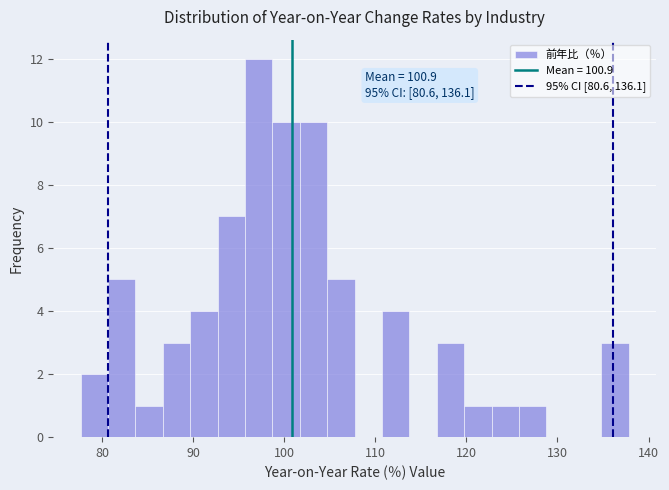

Around what value on the x-axis is the tallest bar? Give the approximate position of its centre, as read against the axis.

97